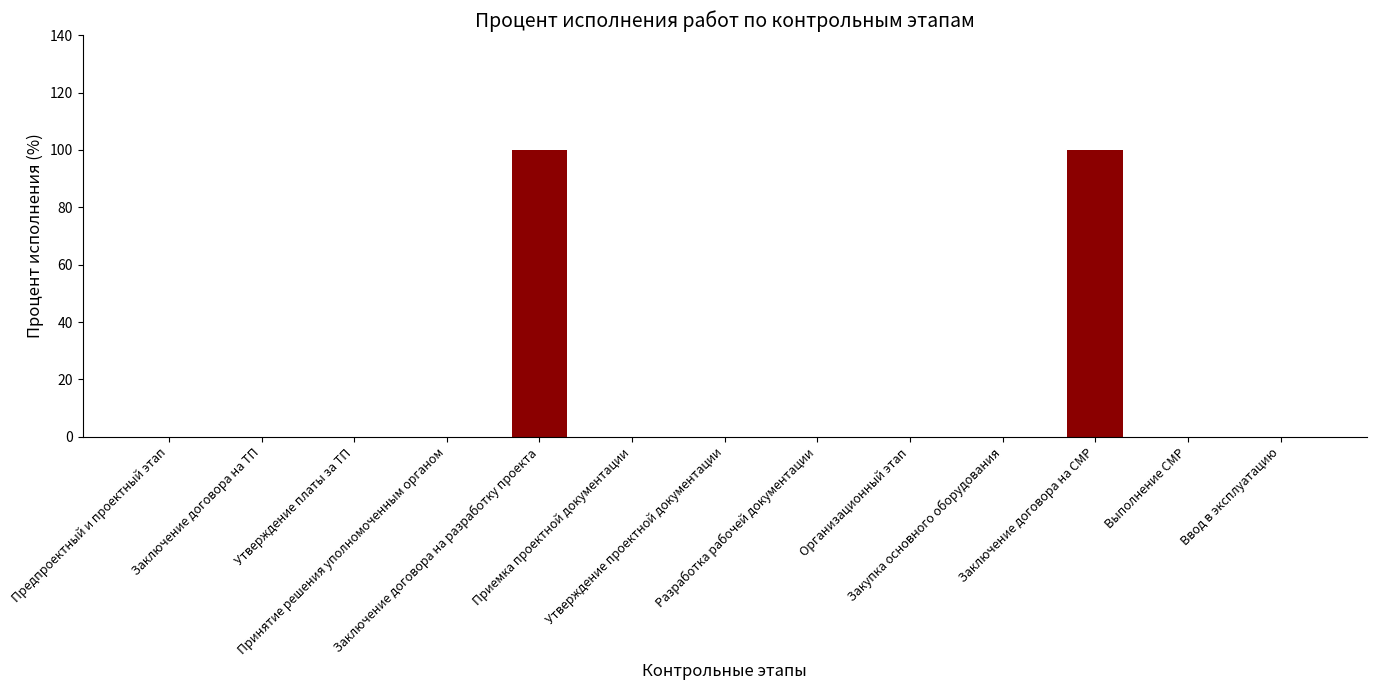

What is the sum of all values?

200